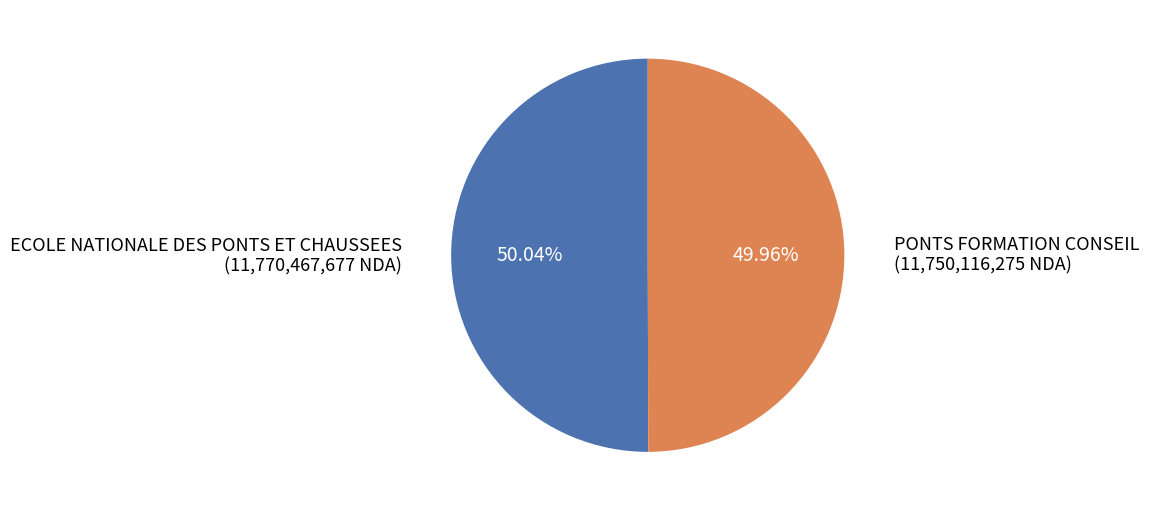

To the nearest percent, what is the average slice percentage?

50%